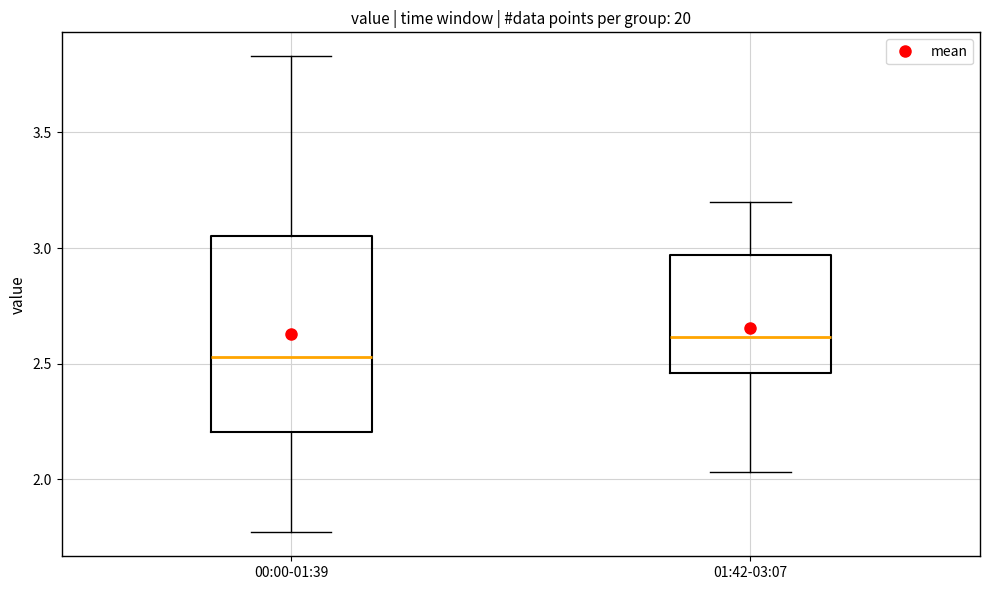

Where is the lower edge of the box for 01:42-03:07 on the y-axis? The values are not printed on the chart, so give them approximately, as read against the axis.

2.45